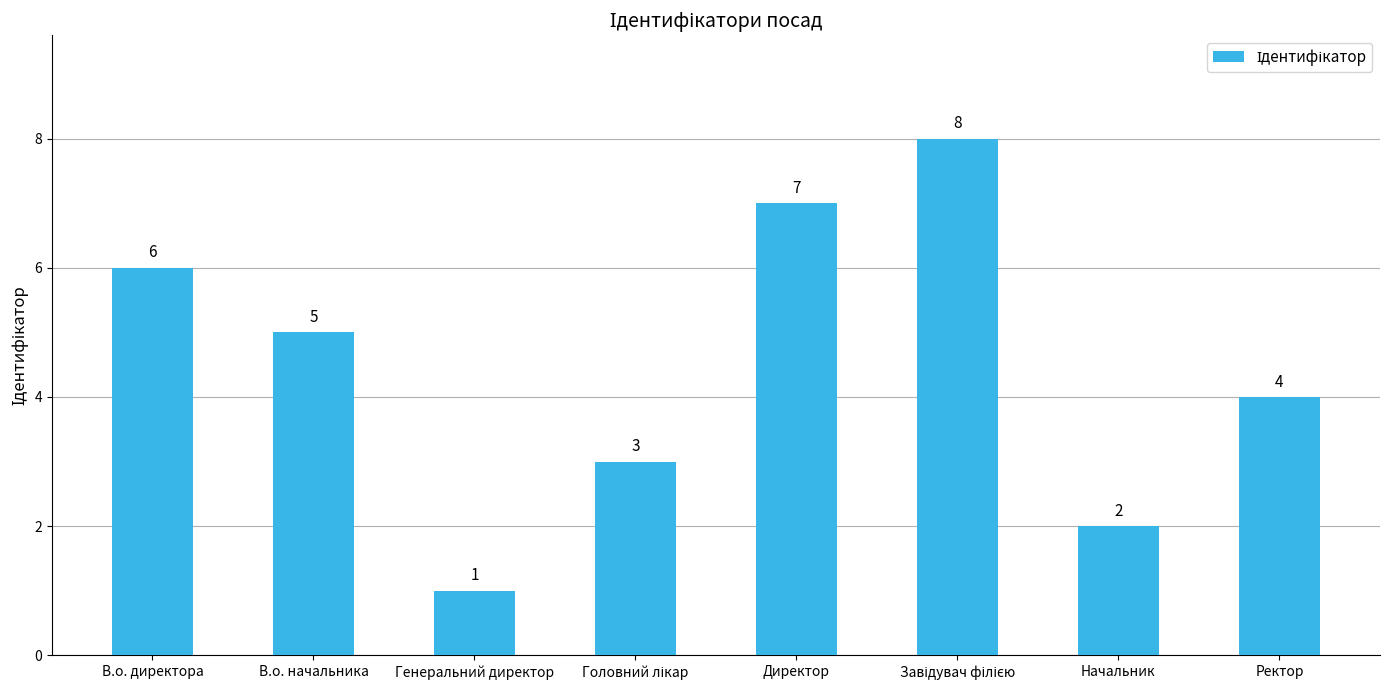

At which category does the chart reach its minimum across all series?

Генеральний директор